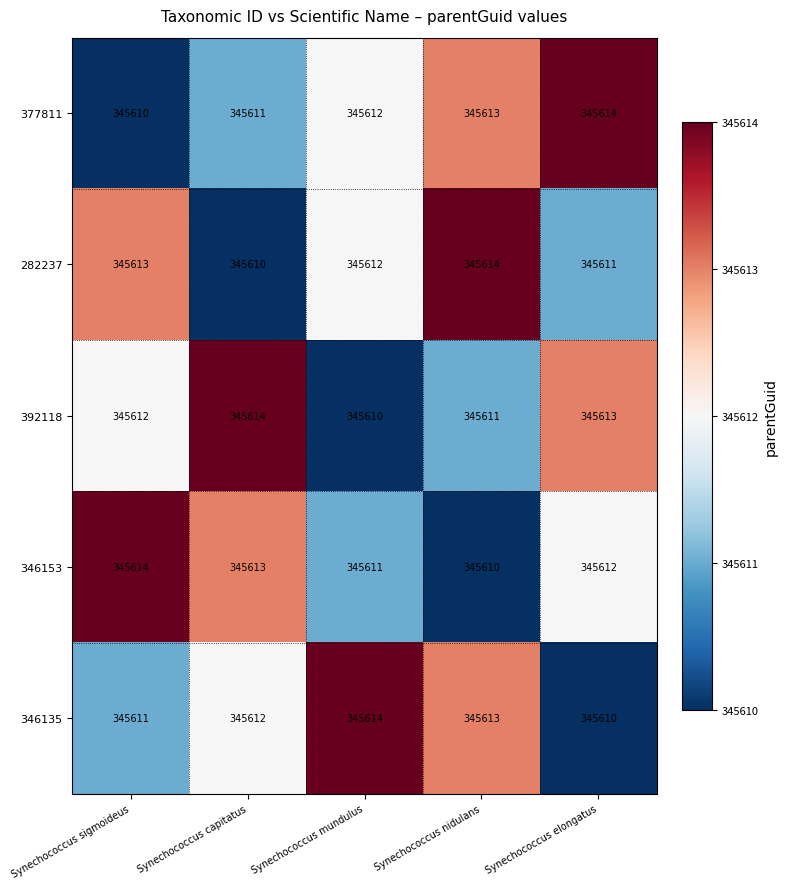

True or false: 392118 has a value of 457342 at Synechococcus mundulus.

False